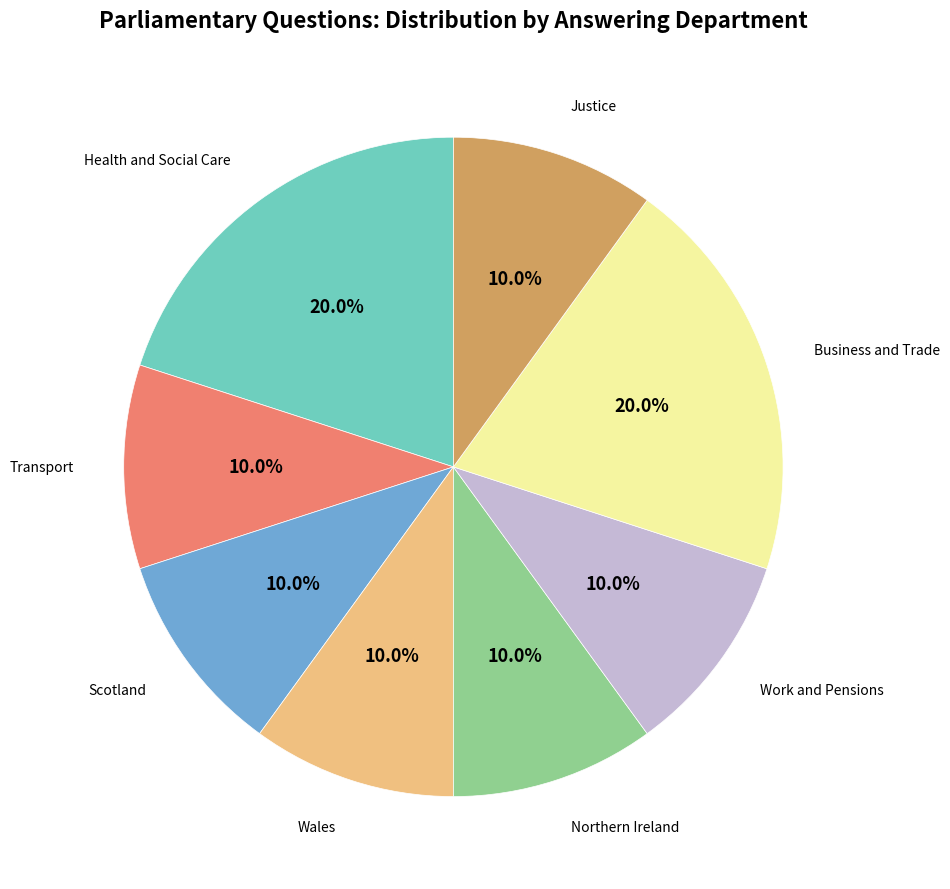

Is there a majority slice in this chart?

No